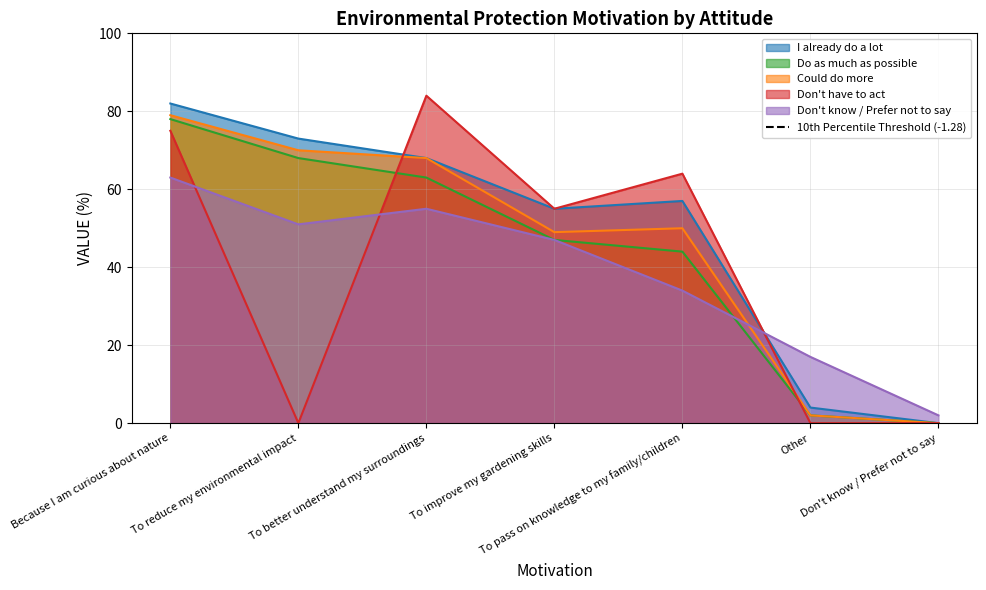

What is the difference between the highest and lowest values at Don't know / Prefer not to say?

2